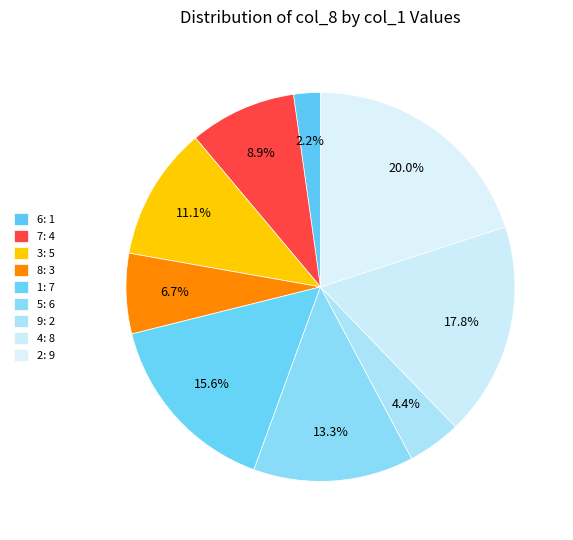

How many slices are in this pie chart?

9